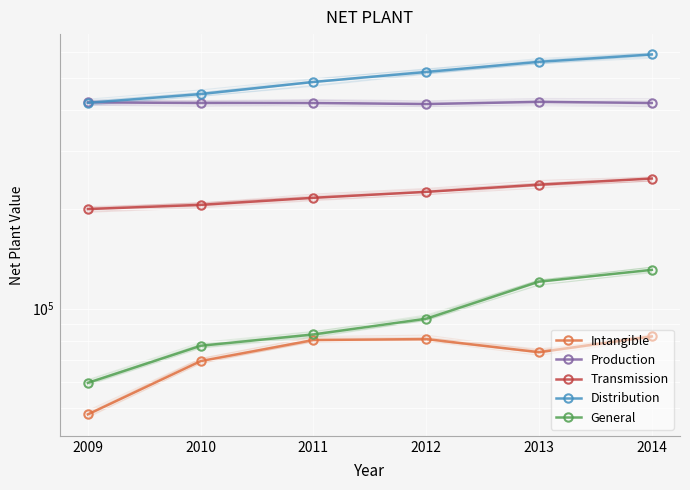

What is the sum of all Distribution values?

3028241